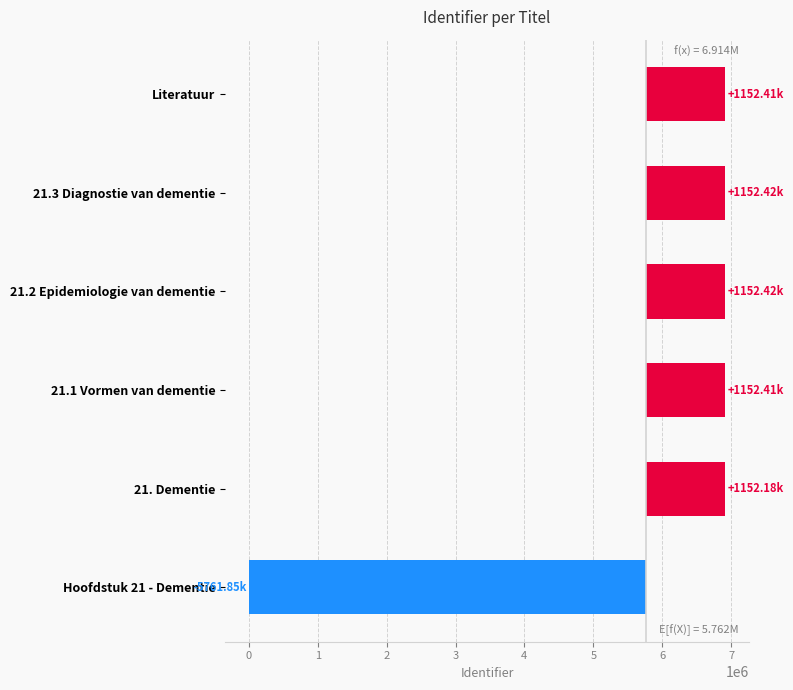

What is the difference between the second highest and minimum values?

6914262.0